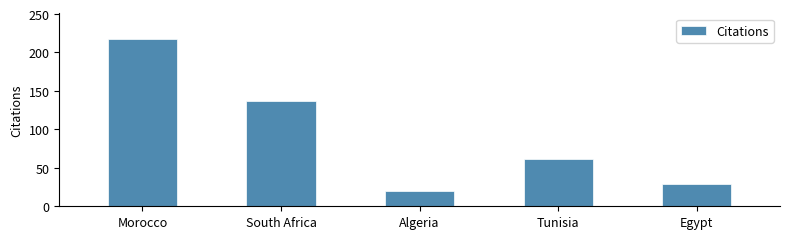

How many data points are less than 61?

2